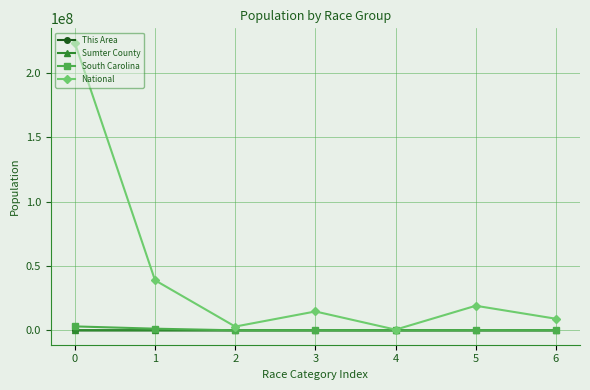

What is the greatest value displayed?

223553265